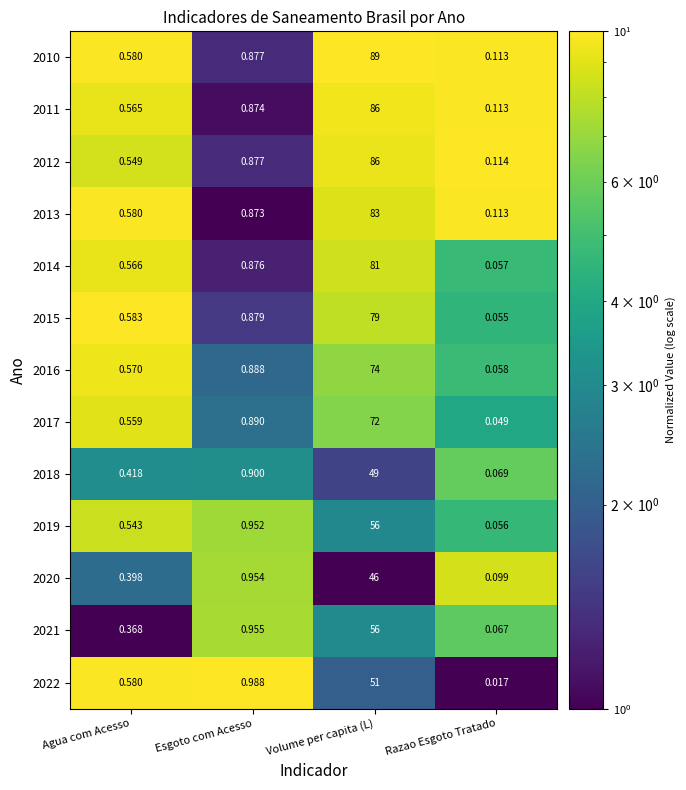

Rank the categories by 2022 value from highest to lowest.

Volume per capita (L), Esgoto com Acesso, Agua com Acesso, Razao Esgoto Tratado